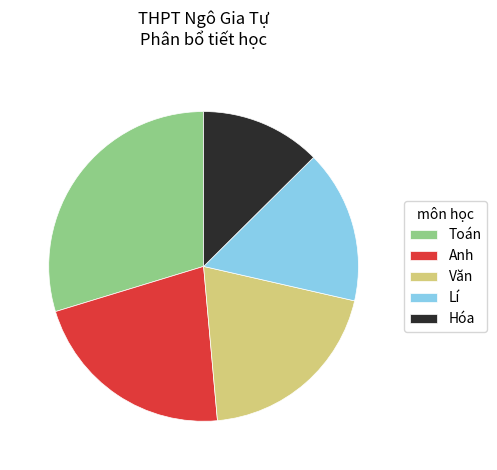

Which slice is the smallest?

Hóa